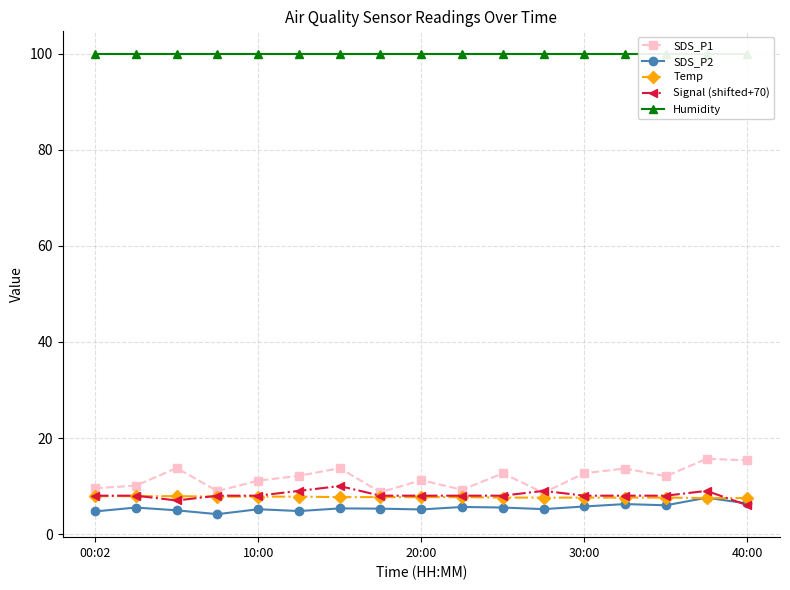

Is it true that Signal (shifted+70) equals 8.0 at 30:00?

True